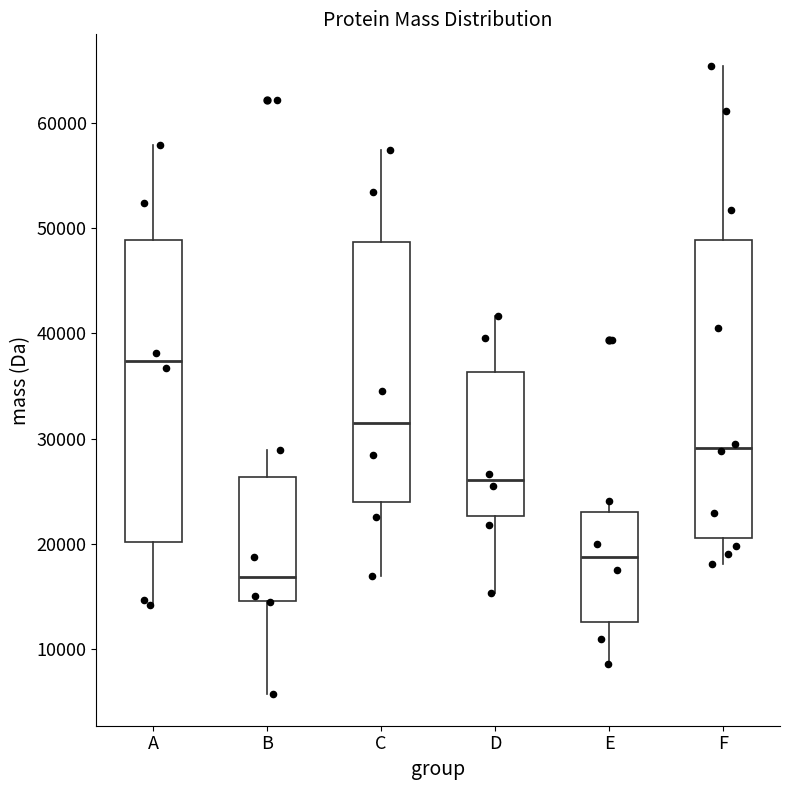

Reading left to right, transcribe this box plot: for each box, give where its median line is, the range the box spans, and where its two whiskers end, as read against the y-axis. The values are not printed on the chart, so give them approximately, as read against the axis.

A: median 37000, box 20000 to 49000, whiskers 14000 to 58000
B: median 17000, box 15000 to 26000, whiskers 6000 to 29000
C: median 31000, box 24000 to 49000, whiskers 17000 to 57000
D: median 26000, box 23000 to 36000, whiskers 15000 to 42000
E: median 19000, box 13000 to 23000, whiskers 9000 to 24000
F: median 29000, box 21000 to 49000, whiskers 18000 to 65000